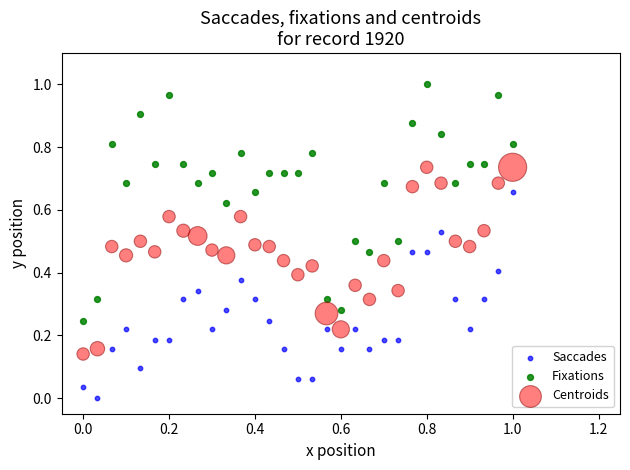

Which series has the widest spread of Y values?

Fixations